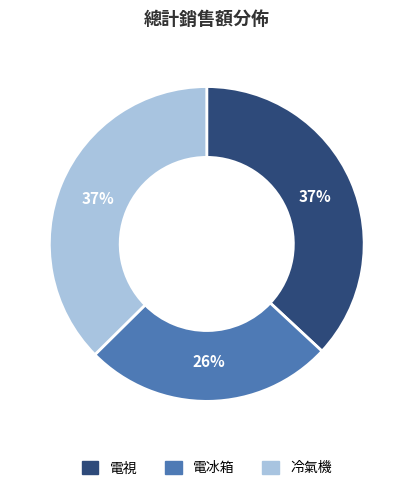

To the nearest percent, what portion does 電冰箱 represent?

26%